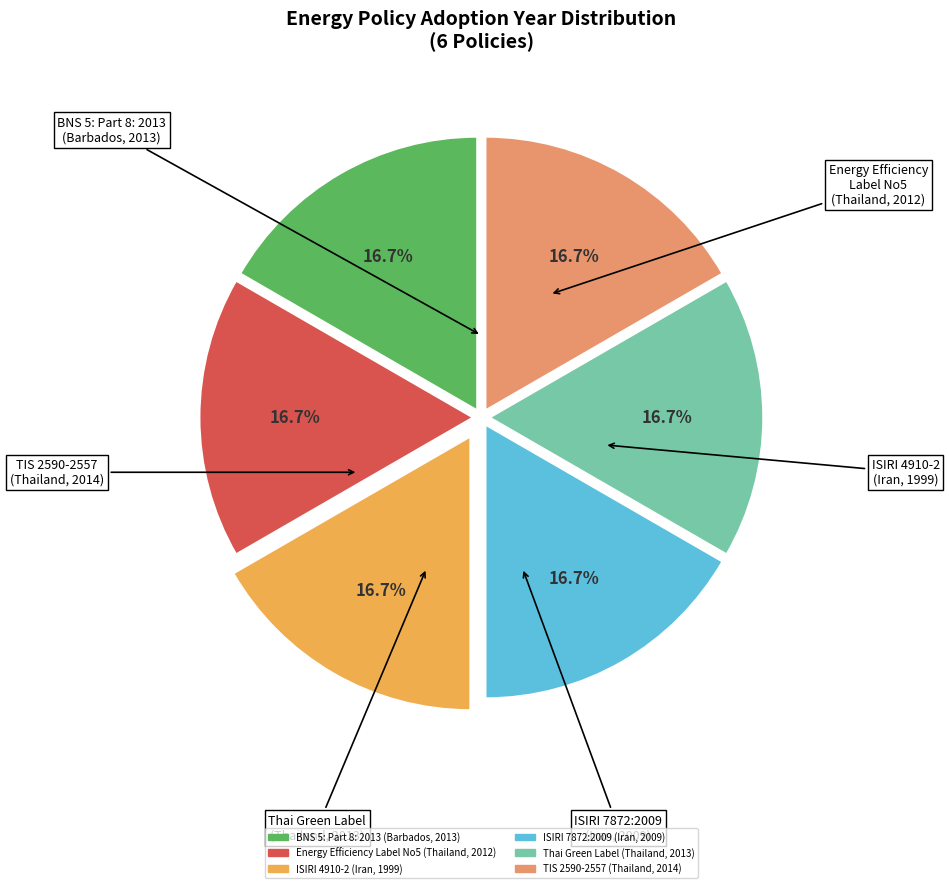

Is there any slice that represents more than half of the pie?

No